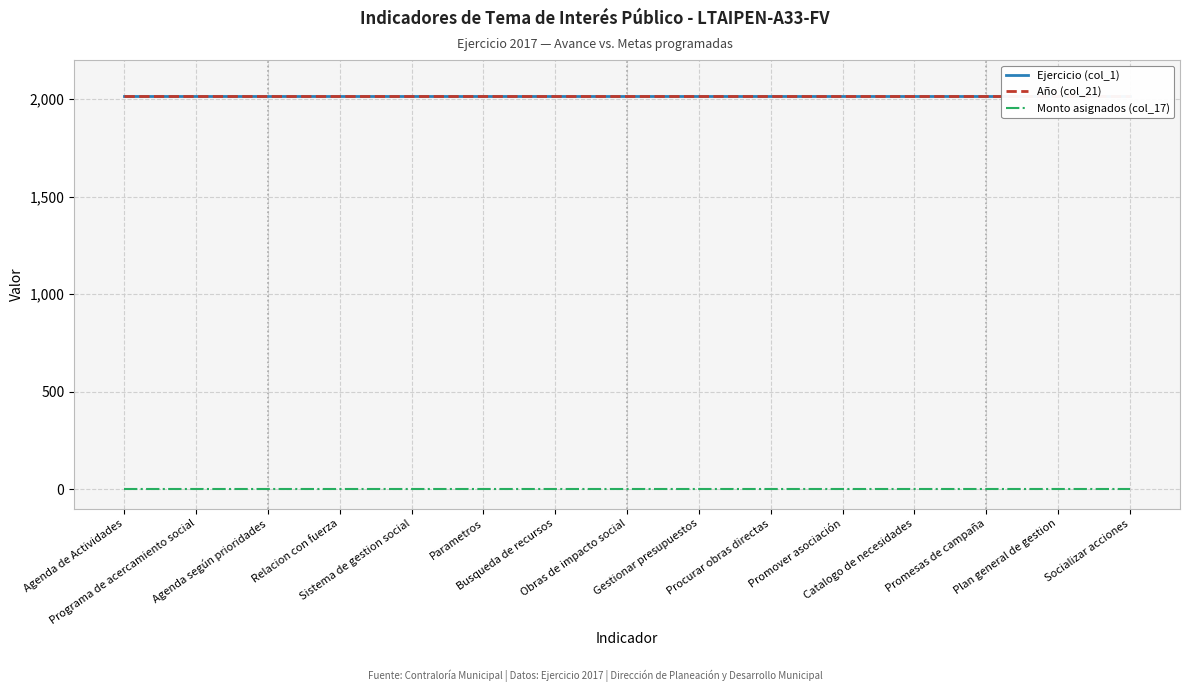

True or false: Ejercicio (col_1) and Monto asignados (col_17) cross at least once.

False